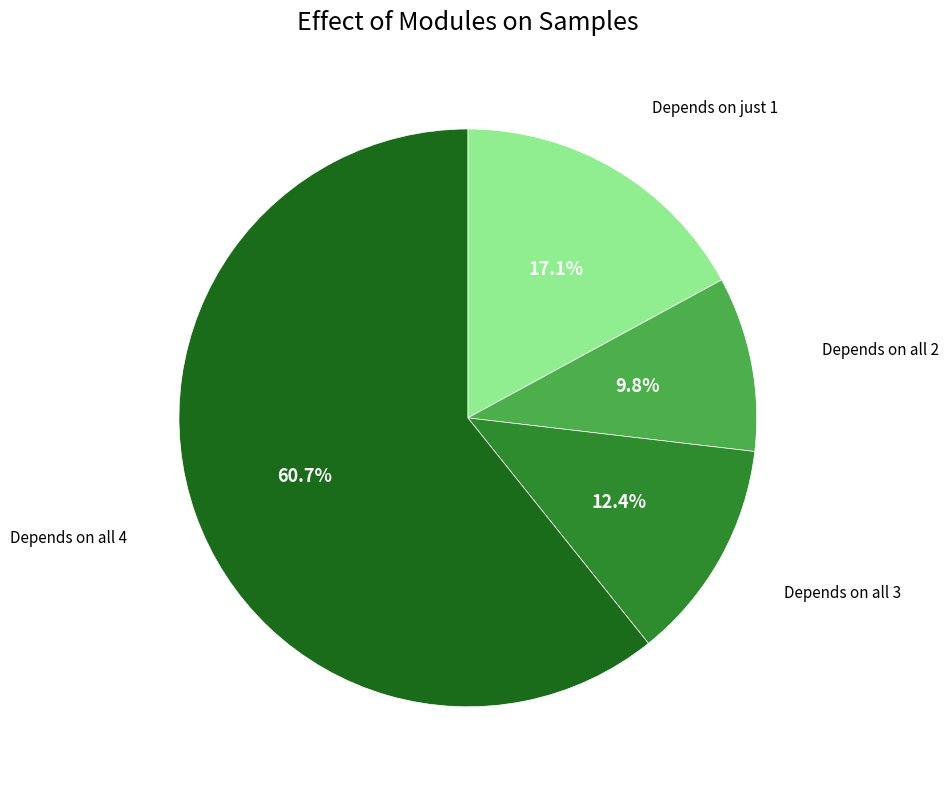

Is there a majority slice in this chart?

Yes